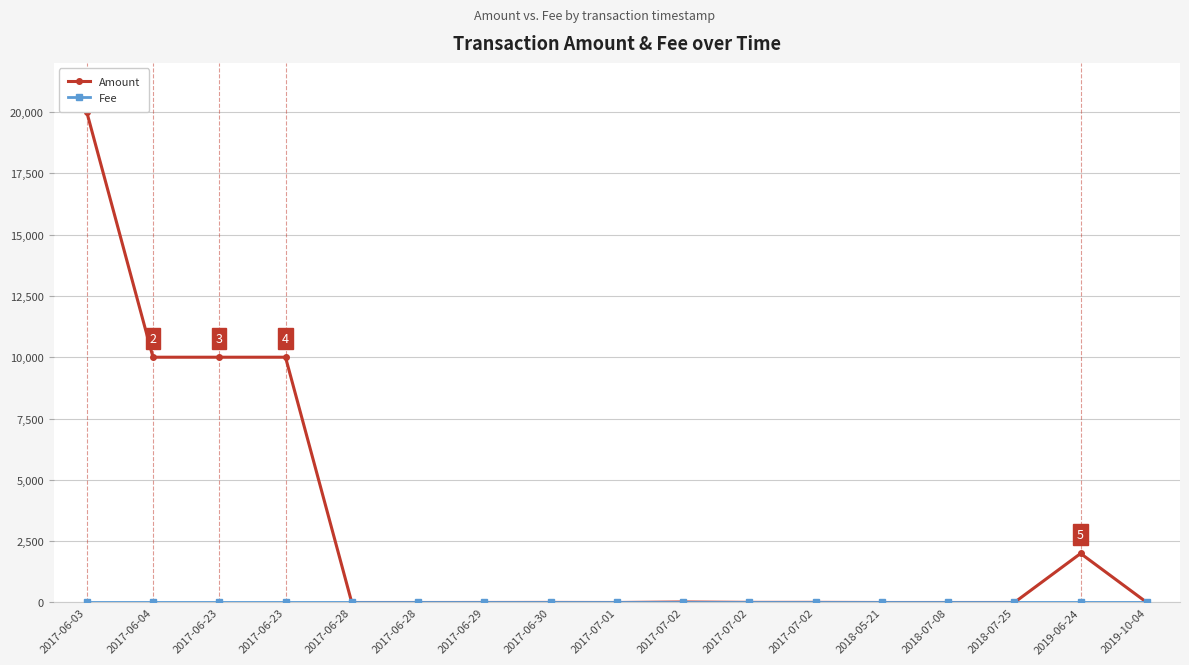

Is the value of Fee at 2019-06-24 greater than the value of Amount at 2017-07-02?

No